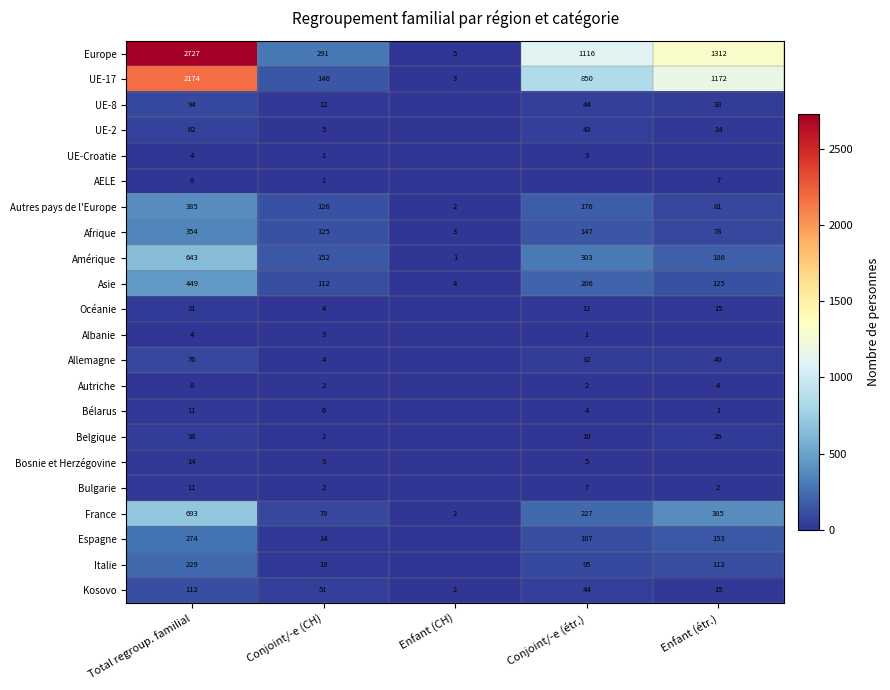

How many data points in Kosovo are less than 44?

2